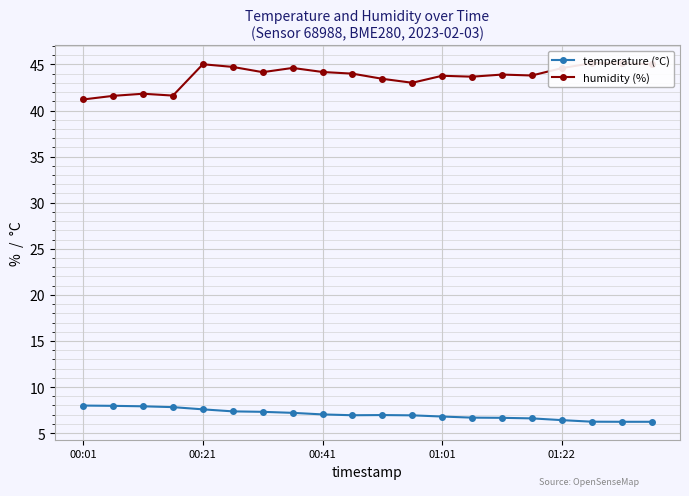

The temperature (°C) series shows 8.0 at 00:01. True or false?

True